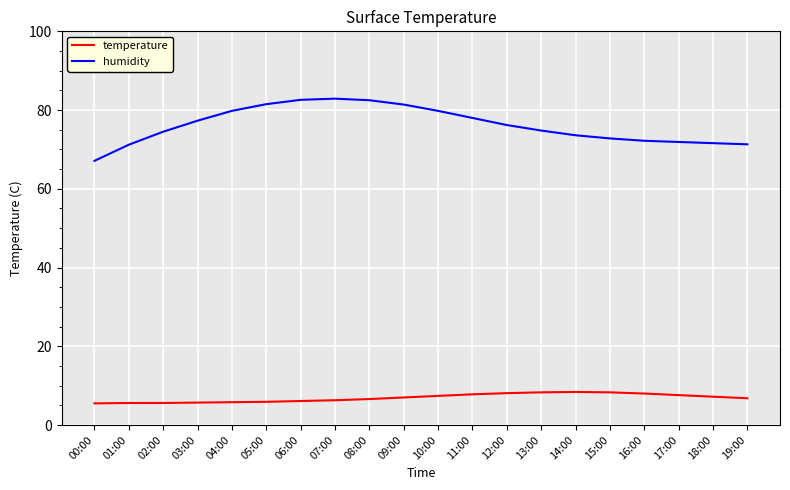

What are all the series names shown in the legend?

temperature, humidity